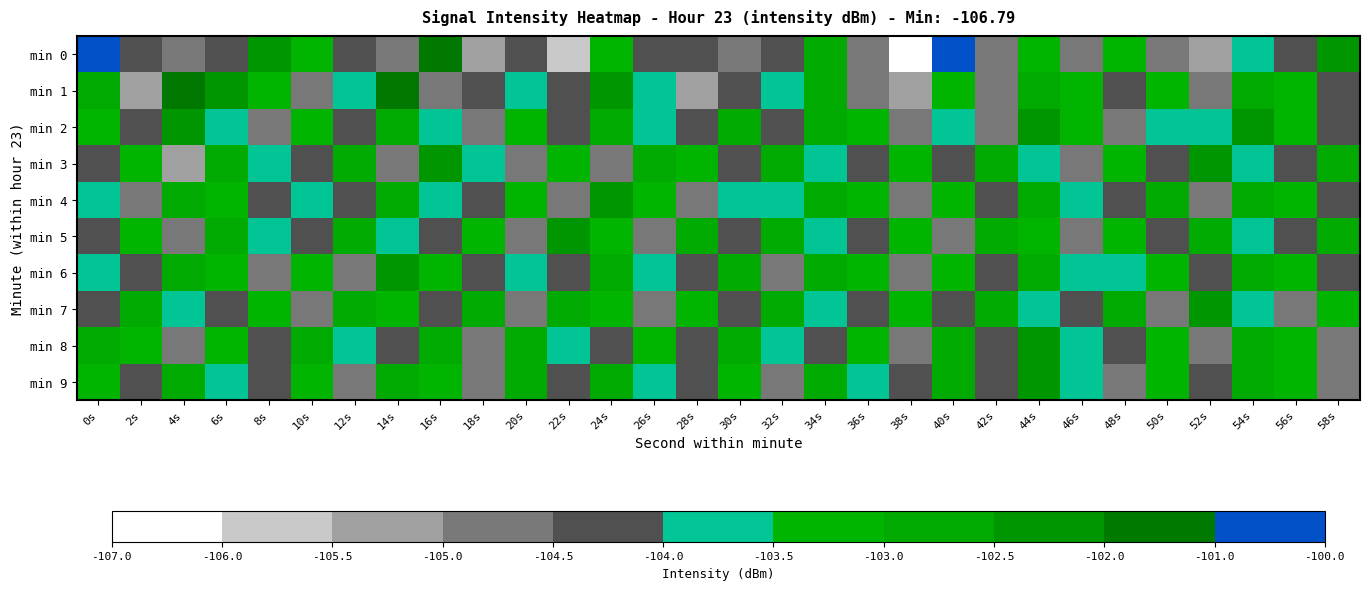

Reading left to right, list all the values displayed in this chart.

min 0: 0s=-100.6	2s=-104.4	4s=-104.9	6s=-104.4	8s=-102.2	10s=-103.4	12s=-104.1	14s=-104.7	16s=-101.9	18s=-105.0	20s=-104.4	22s=-105.7	24s=-103.4	26s=-104.1	28s=-104.5	30s=-104.6	32s=-104.4	34s=-102.7	36s=-104.5	38s=-106.8	40s=-100.9	42s=-104.8	44s=-103.2	46s=-104.7	48s=-103.4	50s=-105.0	52s=-105.4	54s=-103.7	56s=-104.0	58s=-102.4
min 1: 0s=-102.6	2s=-105.5	4s=-101.1	6s=-102.4	8s=-103.3	10s=-104.7	12s=-103.6	14s=-101.9	16s=-104.7	18s=-104.4	20s=-103.8	22s=-104.1	24s=-102.5	26s=-103.9	28s=-105.2	30s=-104.3	32s=-103.7	34s=-102.9	36s=-104.8	38s=-105.1	40s=-103.4	42s=-104.6	44s=-102.8	46s=-103.5	48s=-104.2	50s=-103.1	52s=-104.9	54s=-102.7	56s=-103.3	58s=-104.4
min 2: 0s=-103.1	2s=-104.5	4s=-102.3	6s=-103.8	8s=-104.7	10s=-103.2	12s=-104.1	14s=-102.6	16s=-103.9	18s=-104.8	20s=-103.5	22s=-104.3	24s=-102.9	26s=-103.6	28s=-104.4	30s=-103.0	32s=-104.2	34s=-102.7	36s=-103.4	38s=-105.0	40s=-103.7	42s=-104.6	44s=-102.5	46s=-103.3	48s=-104.9	50s=-103.8	52s=-104.0	54s=-102.4	56s=-103.1	58s=-104.5
min 3: 0s=-104.2	2s=-103.3	4s=-105.1	6s=-102.8	8s=-103.6	10s=-104.4	12s=-103.0	14s=-104.7	16s=-102.5	18s=-103.9	20s=-104.6	22s=-103.2	24s=-104.8	26s=-102.7	28s=-103.5	30s=-104.3	32s=-102.9	34s=-103.8	36s=-104.1	38s=-103.4	40s=-104.5	42s=-102.6	44s=-103.7	46s=-104.9	48s=-103.1	50s=-104.4	52s=-102.4	54s=-103.6	56s=-104.2	58s=-103.0
min 4: 0s=-103.7	2s=-104.8	4s=-102.6	6s=-103.4	8s=-104.1	10s=-103.6	12s=-104.5	14s=-102.9	16s=-103.8	18s=-104.2	20s=-103.1	22s=-104.7	24s=-102.5	26s=-103.3	28s=-104.6	30s=-103.9	32s=-104.0	34s=-102.8	36s=-103.5	38s=-104.9	40s=-103.2	42s=-104.4	44s=-102.7	46s=-103.6	48s=-104.3	50s=-103.0	52s=-104.8	54s=-102.6	56s=-103.4	58s=-104.1
min 5: 0s=-104.1	2s=-103.5	4s=-104.6	6s=-102.8	8s=-103.7	10s=-104.3	12s=-102.9	14s=-103.8	16s=-104.2	18s=-103.1	20s=-104.7	22s=-102.5	24s=-103.4	26s=-104.8	28s=-103.0	30s=-104.5	32s=-102.7	34s=-103.6	36s=-104.1	38s=-103.3	40s=-104.6	42s=-102.8	44s=-103.5	46s=-104.9	48s=-103.2	50s=-104.4	52s=-102.6	54s=-103.7	56s=-104.2	58s=-103.0
min 6: 0s=-103.9	2s=-104.4	4s=-102.7	6s=-103.5	8s=-104.8	10s=-103.1	12s=-104.6	14s=-102.5	16s=-103.4	18s=-104.2	20s=-103.7	22s=-104.1	24s=-102.9	26s=-103.8	28s=-104.5	30s=-103.0	32s=-104.7	34s=-102.6	36s=-103.3	38s=-104.9	40s=-103.2	42s=-104.4	44s=-102.8	46s=-103.6	48s=-104.0	50s=-103.4	52s=-104.3	54s=-102.7	56s=-103.5	58s=-104.1
min 7: 0s=-104.3	2s=-102.9	4s=-103.7	6s=-104.5	8s=-103.1	10s=-104.6	12s=-102.8	14s=-103.5	16s=-104.2	18s=-103.0	20s=-104.7	22s=-102.6	24s=-103.4	26s=-104.8	28s=-103.2	30s=-104.4	32s=-102.7	34s=-103.6	36s=-104.1	38s=-103.3	40s=-104.5	42s=-102.8	44s=-103.9	46s=-104.2	48s=-103.0	50s=-104.6	52s=-102.5	54s=-103.7	56s=-104.9	58s=-103.1
min 8: 0s=-102.8	2s=-103.5	4s=-104.7	6s=-103.1	8s=-104.4	10s=-102.6	12s=-103.8	14s=-104.2	16s=-103.0	18s=-104.6	20s=-102.9	22s=-103.7	24s=-104.3	26s=-103.2	28s=-104.5	30s=-102.7	32s=-103.6	34s=-104.1	36s=-103.4	38s=-104.8	40s=-103.0	42s=-104.4	44s=-102.5	46s=-103.9	48s=-104.2	50s=-103.1	52s=-104.6	54s=-102.8	56s=-103.5	58s=-104.9
min 9: 0s=-103.5	2s=-104.1	4s=-102.8	6s=-103.7	8s=-104.4	10s=-103.2	12s=-104.6	14s=-102.7	16s=-103.4	18s=-104.9	20s=-103.0	22s=-104.5	24s=-102.6	26s=-103.8	28s=-104.2	30s=-103.1	32s=-104.7	34s=-102.9	36s=-103.6	38s=-104.3	40s=-103.0	42s=-104.4	44s=-102.5	46s=-103.7	48s=-104.8	50s=-103.2	52s=-104.1	54s=-102.8	56s=-103.5	58s=-104.6